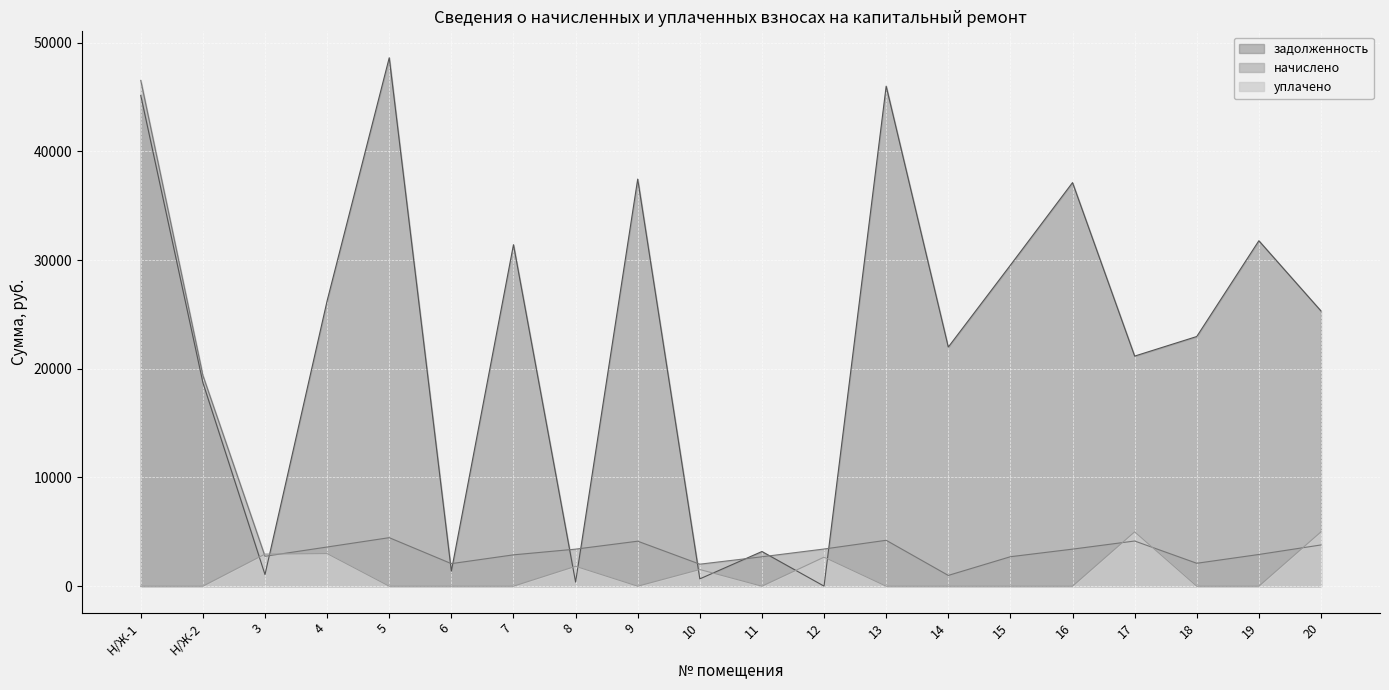

Which series has the largest range (max minus min)?

задолженность